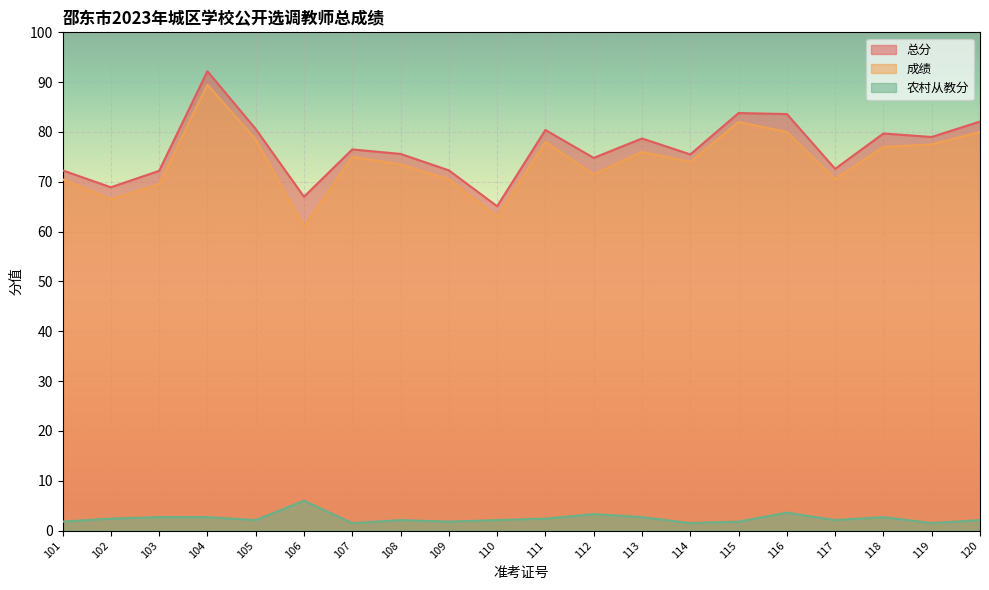

Is it true that 农村从教分 equals 1.5 at 114?

True